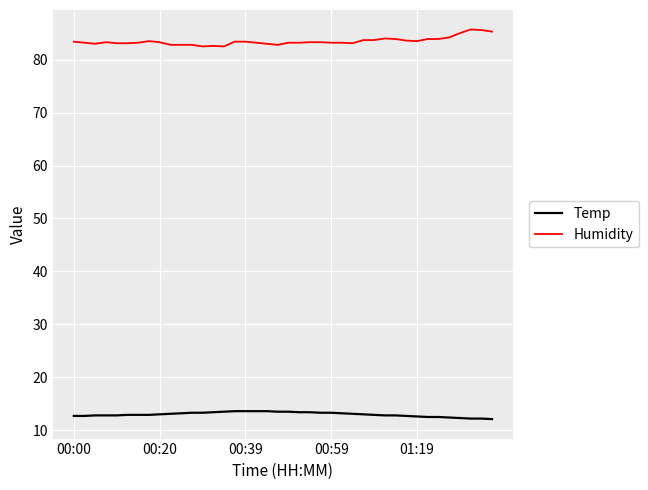

True or false: Humidity has more than 2 points higher than both neighbors.

True